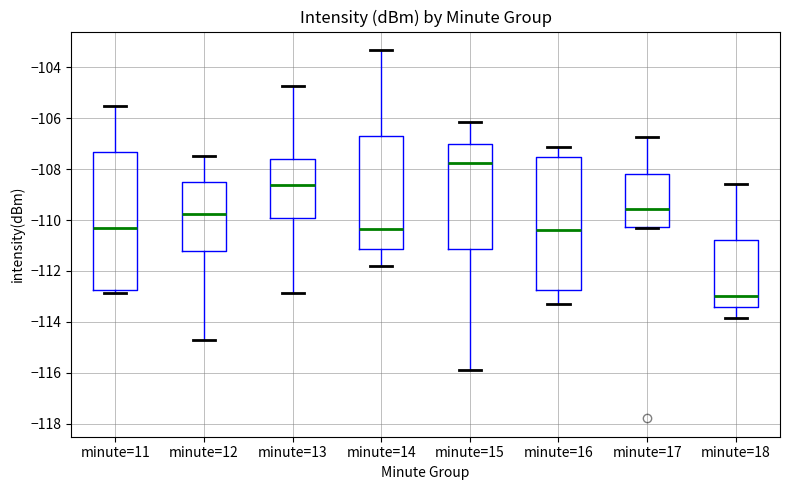

Reading left to right, transcribe this box plot: for each box, give where its median line is, the range the box spans, and where its two whiskers end, as read against the y-axis. The values are not printed on the chart, so give them approximately, as read against the axis.

minute=11: median -110.2, box -112.8 to -107.4, whiskers -112.8 (just below the box's lower edge) to -105.6
minute=12: median -109.8, box -111.2 to -108.4, whiskers -114.8 to -107.4
minute=13: median -108.6, box -110.0 to -107.6, whiskers -112.8 to -104.8
minute=14: median -110.4, box -111.2 to -106.8, whiskers -111.8 to -103.4
minute=15: median -107.8, box -111.2 to -107.0, whiskers -115.8 to -106.2
minute=16: median -110.4, box -112.8 to -107.4, whiskers -113.4 to -107.2
minute=17: median -109.6, box -110.2 to -108.2, whiskers -110.4 to -106.8
minute=18: median -113.0, box -113.4 to -110.8, whiskers -113.8 to -108.6